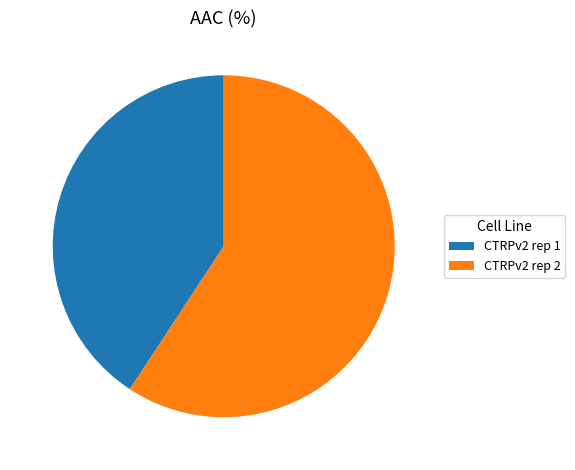

Rank the categories by value from lowest to highest.

CTRPv2 rep 1, CTRPv2 rep 2